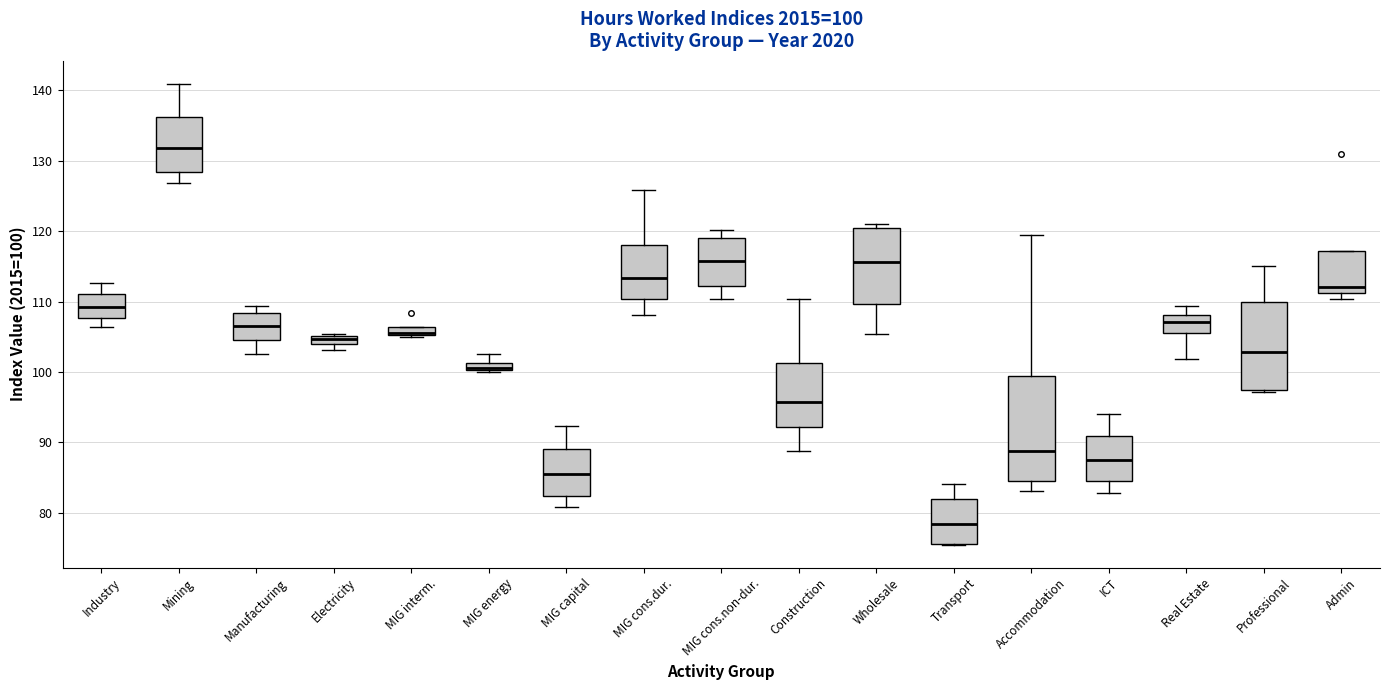

Comparing the boxes themselves (not the whiskers), which one is the tallest?

Accommodation